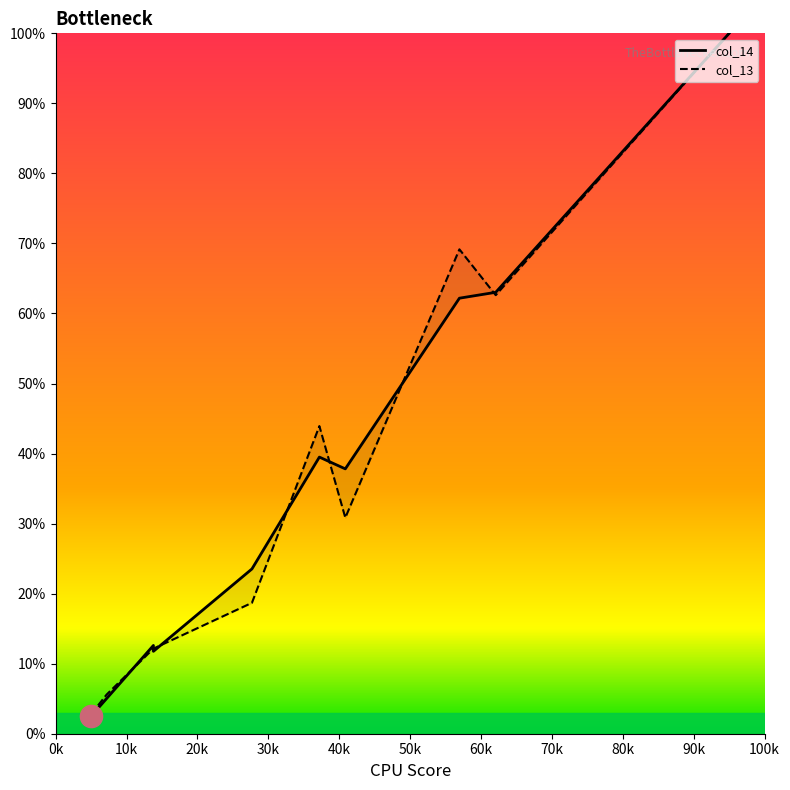

What are all the series names shown in the legend?

col_14, col_13